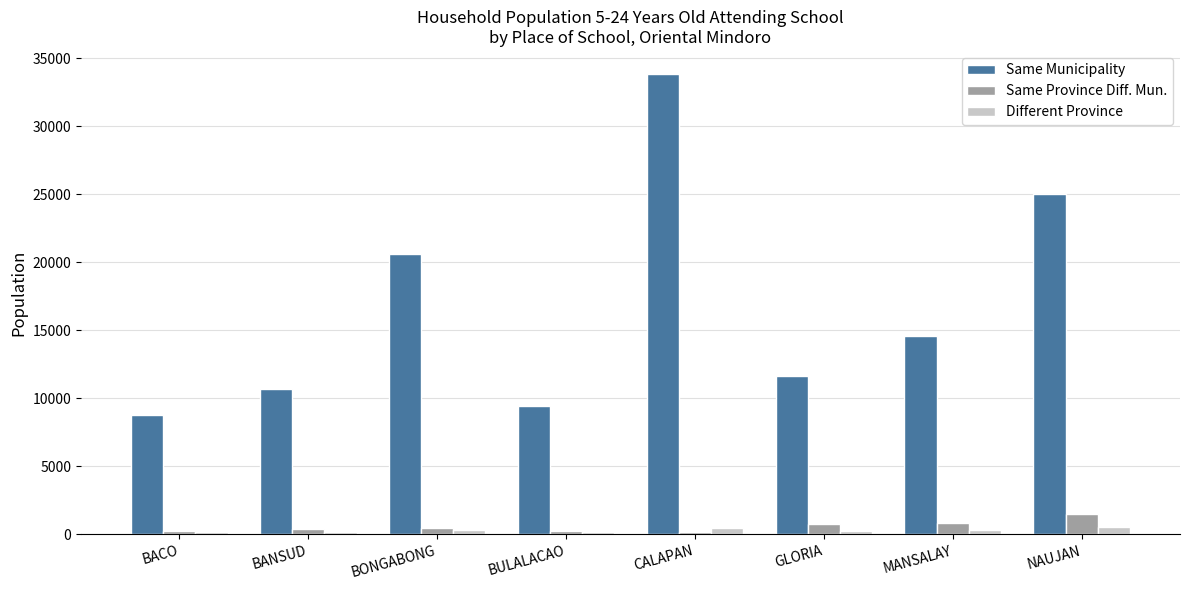

What is the sum of all Different Province values?

2371